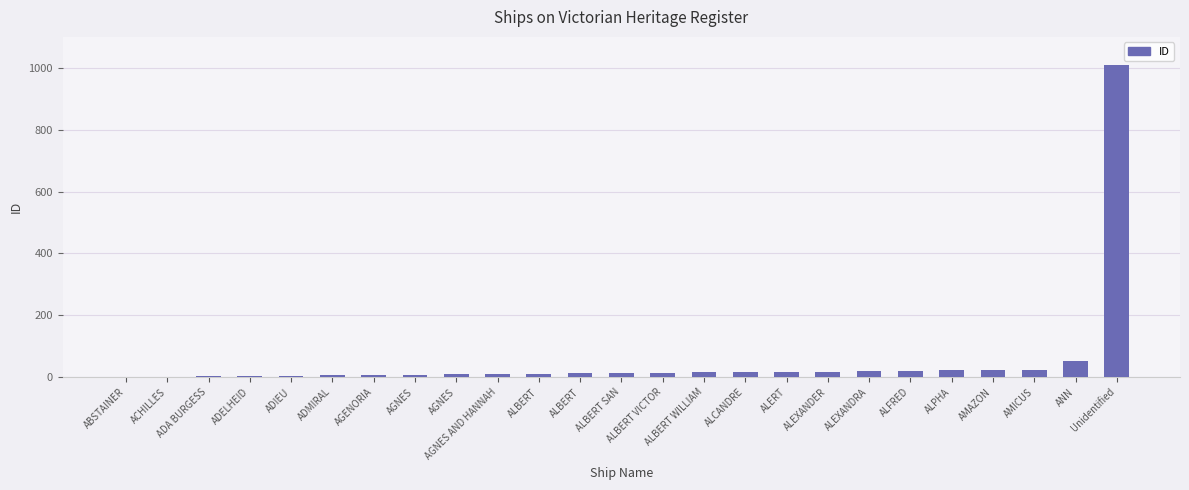

The value at ADELHEID is 4. True or false?

True